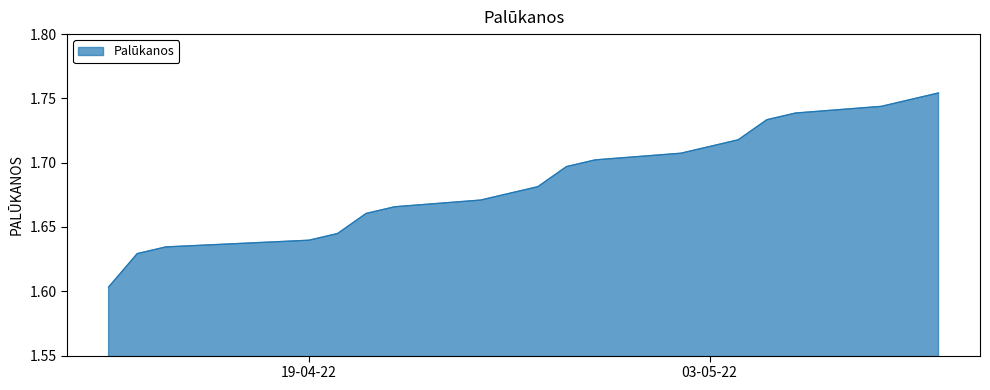

How many lines are shown in the chart?

1